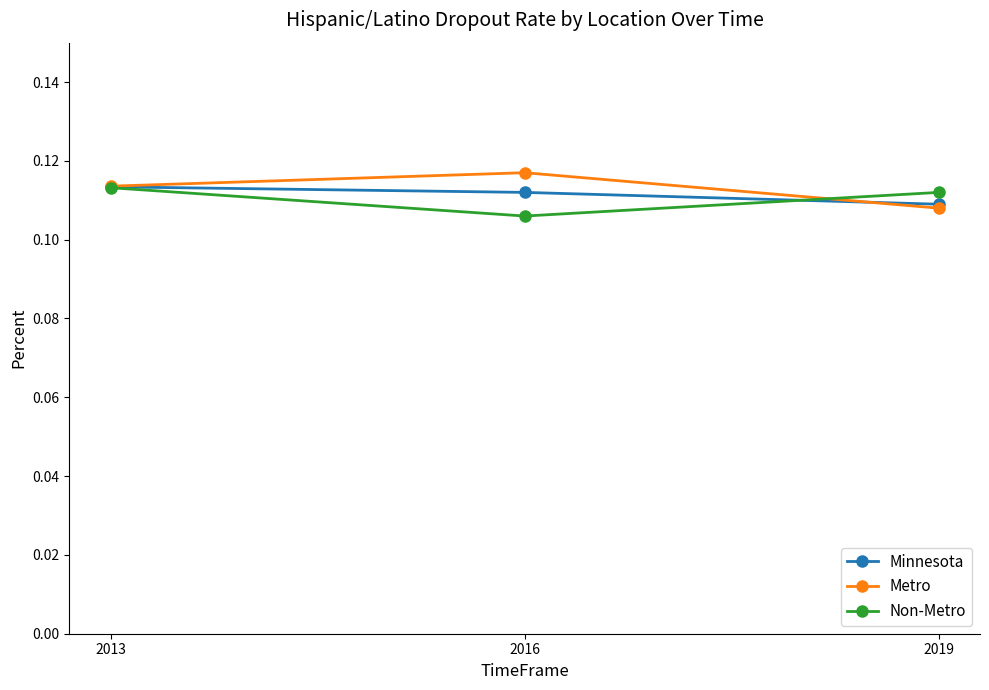

The value of Minnesota at 2016 is 0.0. True or false?

False